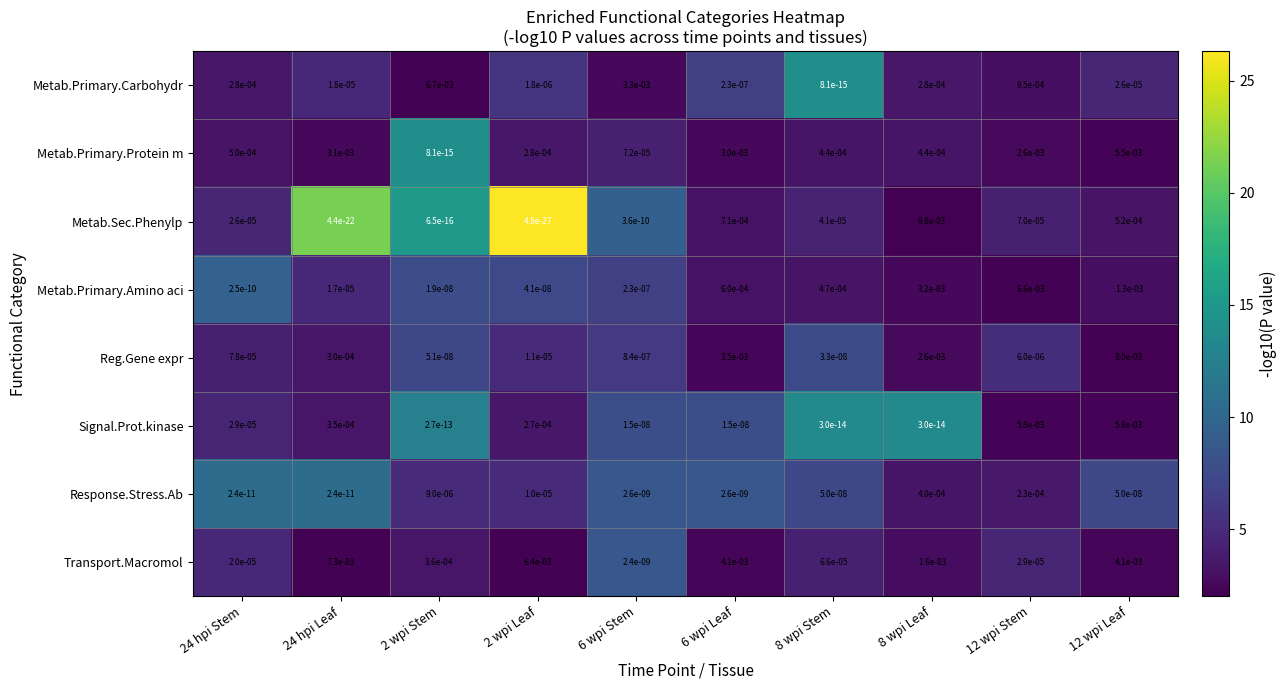

List the series in order of their peak value, highest first.

Metab.Sec.Phenylp, Reg.Gene expr, Transport.Macromol, Metab.Primary.Carbohydr, Metab.Primary.Amino aci, Signal.Prot.kinase, Metab.Primary.Protein m, Response.Stress.Ab